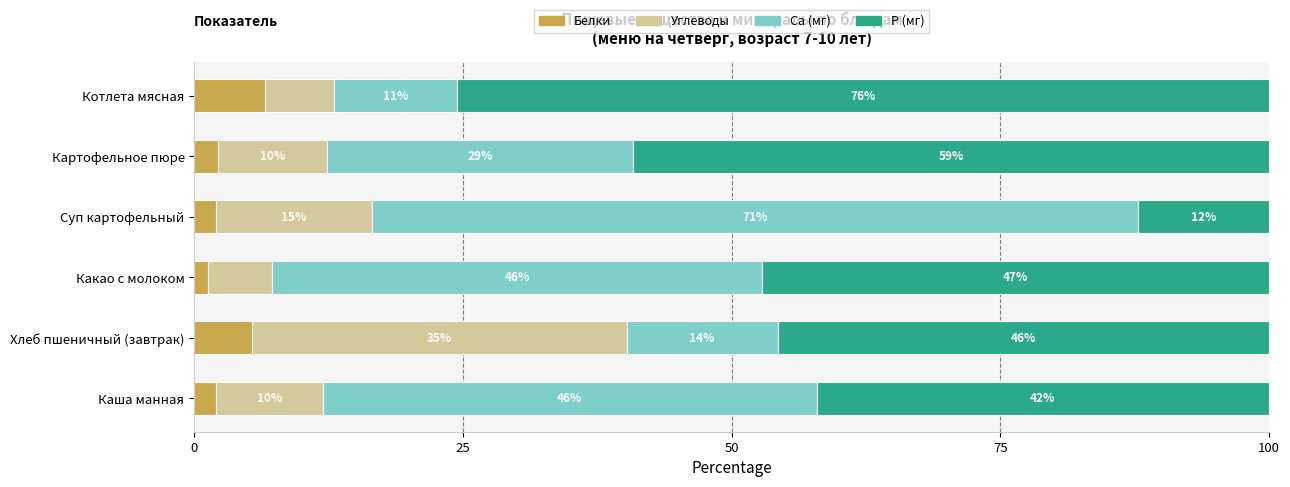

What is the total value across all series at Картофельное пюре?

100.0